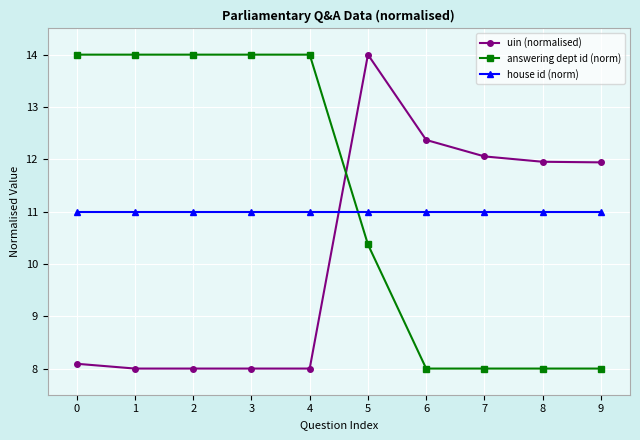

What is the difference between the highest and lowest values at 9?

3.9